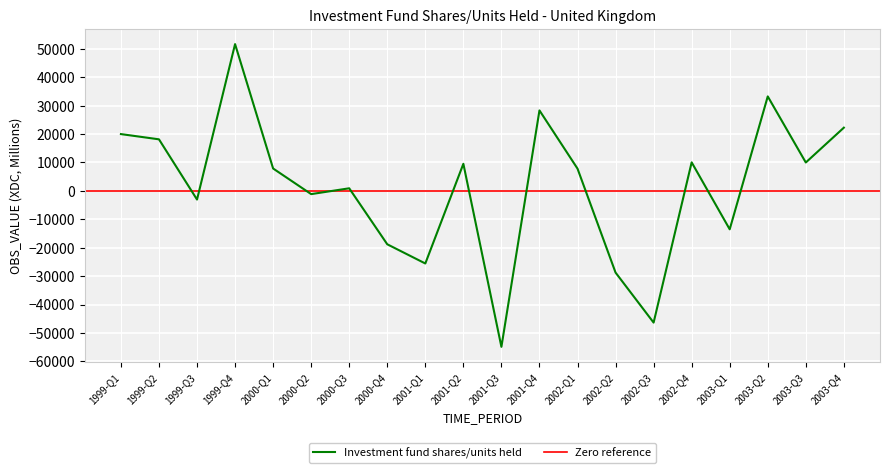

Reading right to left, extract all data points from this chart.

22253	9992	33256	-13527	10044	-46368	-28759	7833	28323	-54903	9532	-25558	-18798	910	-1137	7877	51669	-3051	18147	19992